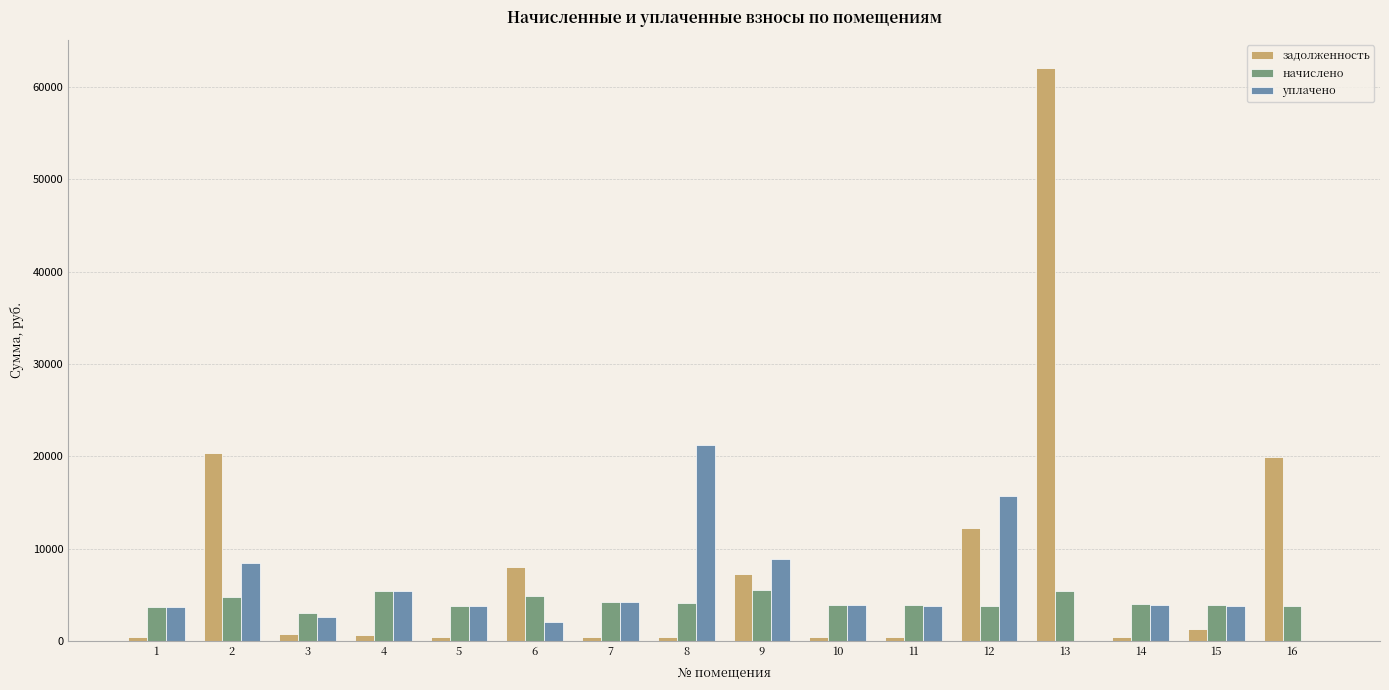

Which series has the largest total across all categories?

задолженность